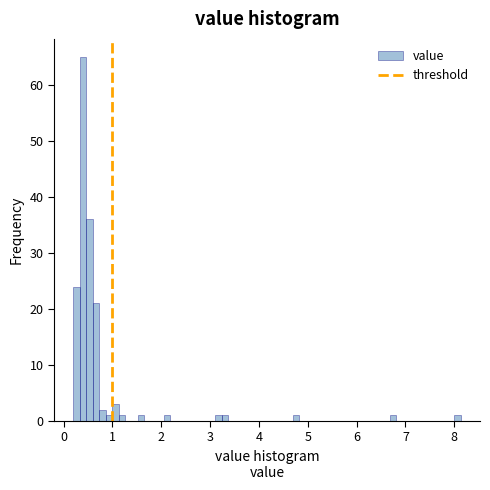

Around what value on the x-axis is the tallest bar? Give the approximate position of its centre, as read against the axis.

0.4